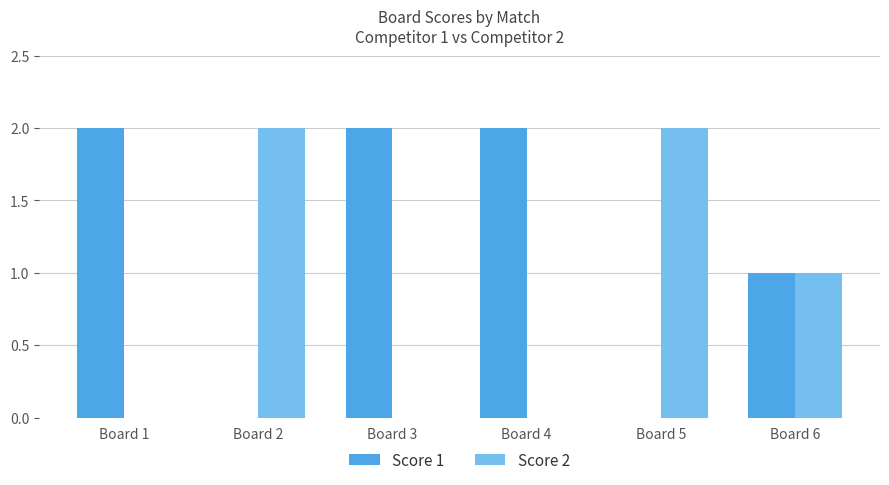

Are the bars horizontal?

No